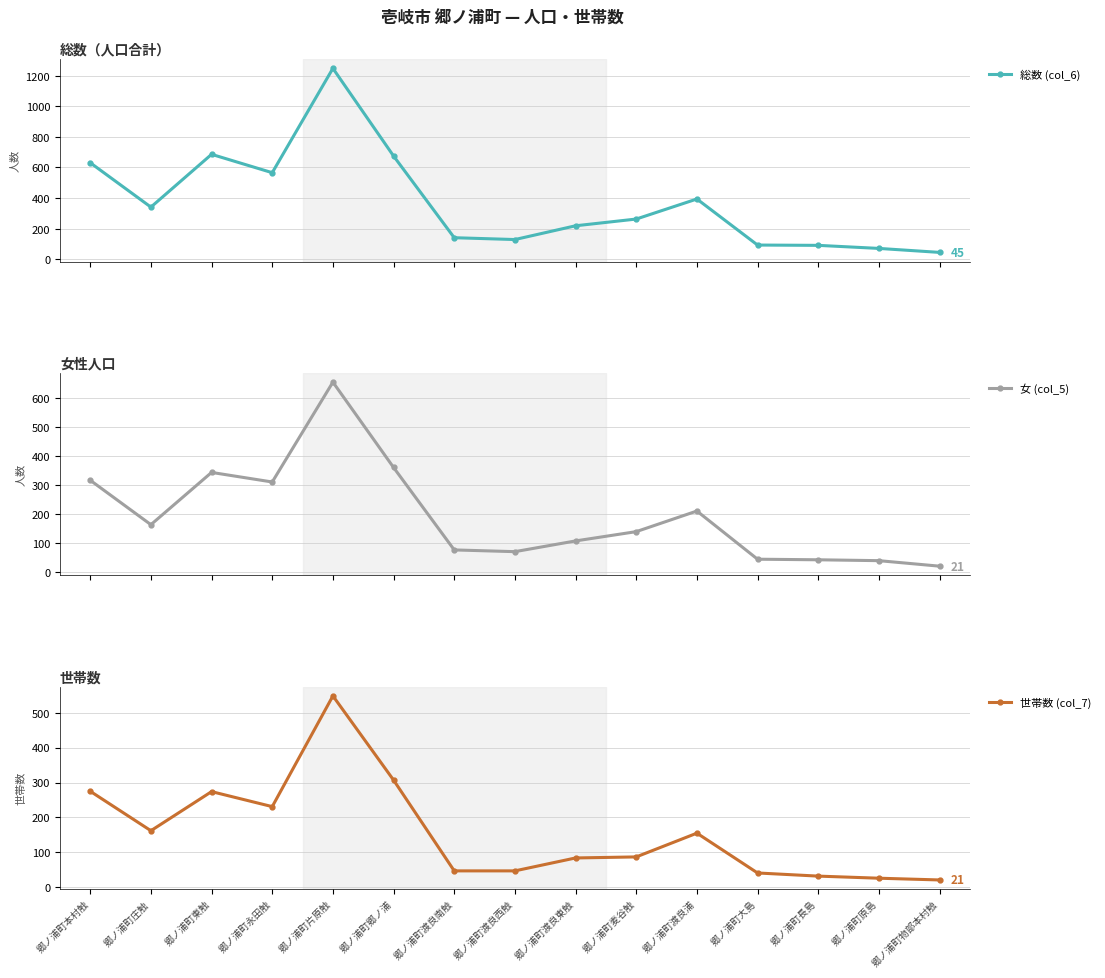

What is the sum of all 総数 (col_6) values?

5593